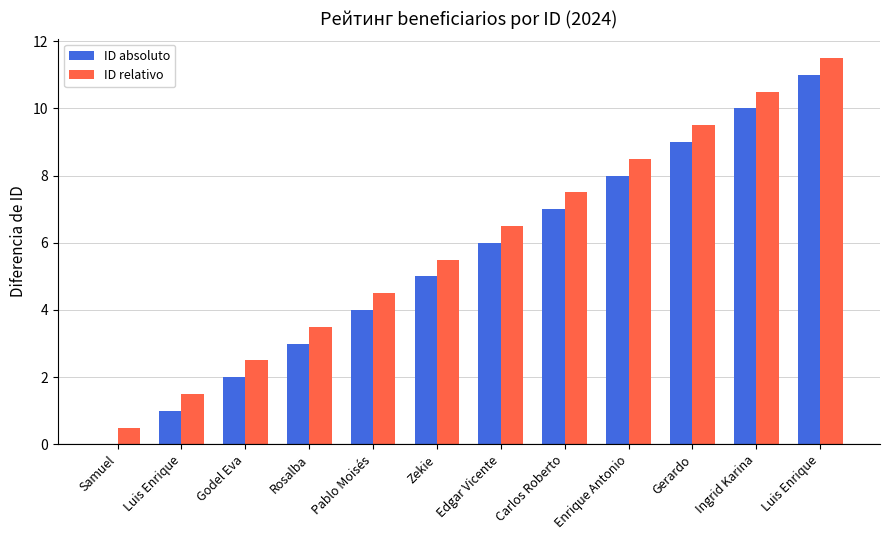

How many values in the ID relativo series exceed 6?

6